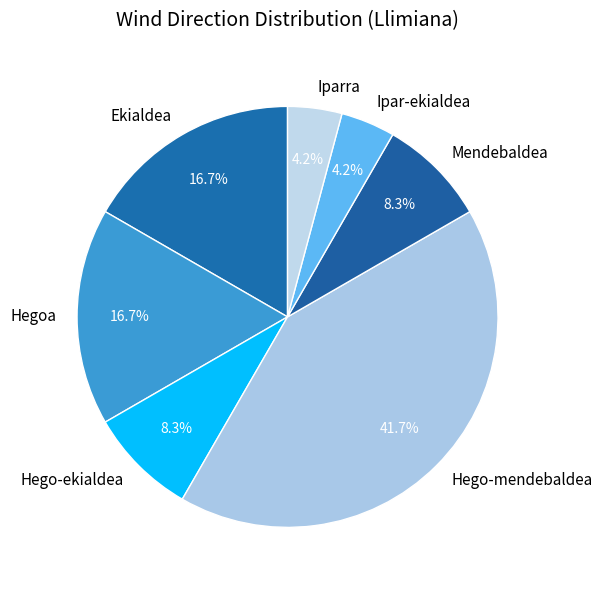

True or false: Hego-mendebaldea accounts for 29% of the total.

False